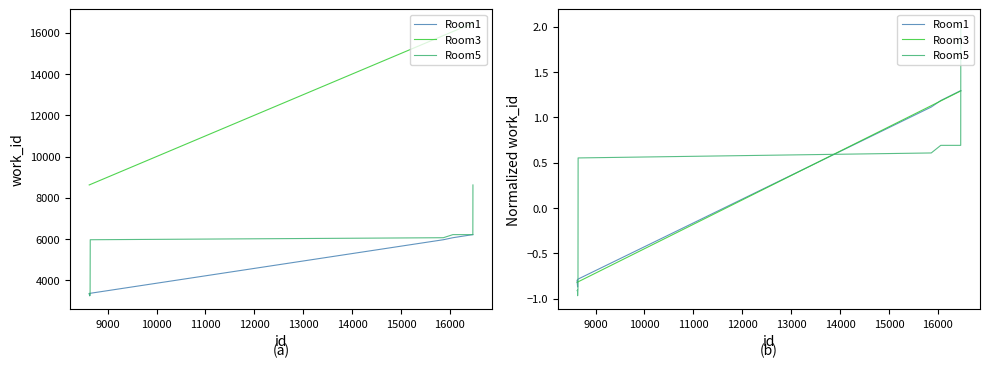

Reading right to left, what are all the values shown in this chart?

Room1: 1.3	1.3	1.2	1.1	-0.8	-0.8	-0.8	-0.9	-0.9	-0.8
Room3: 1.3	1.3	1.2	1.1	-0.8	-0.8	-0.8	-0.8	-0.8	-0.8
Room5: 2.0	0.7	0.7	0.6	0.6	-0.9	-0.9	-1.0	-0.9	-0.9